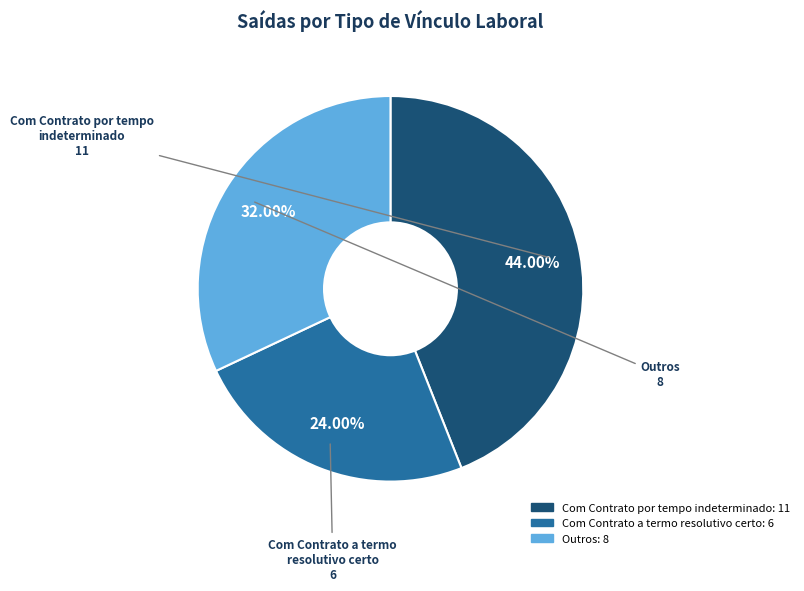

Which slice is the smallest?

Com Contrato a termo resolutivo certo